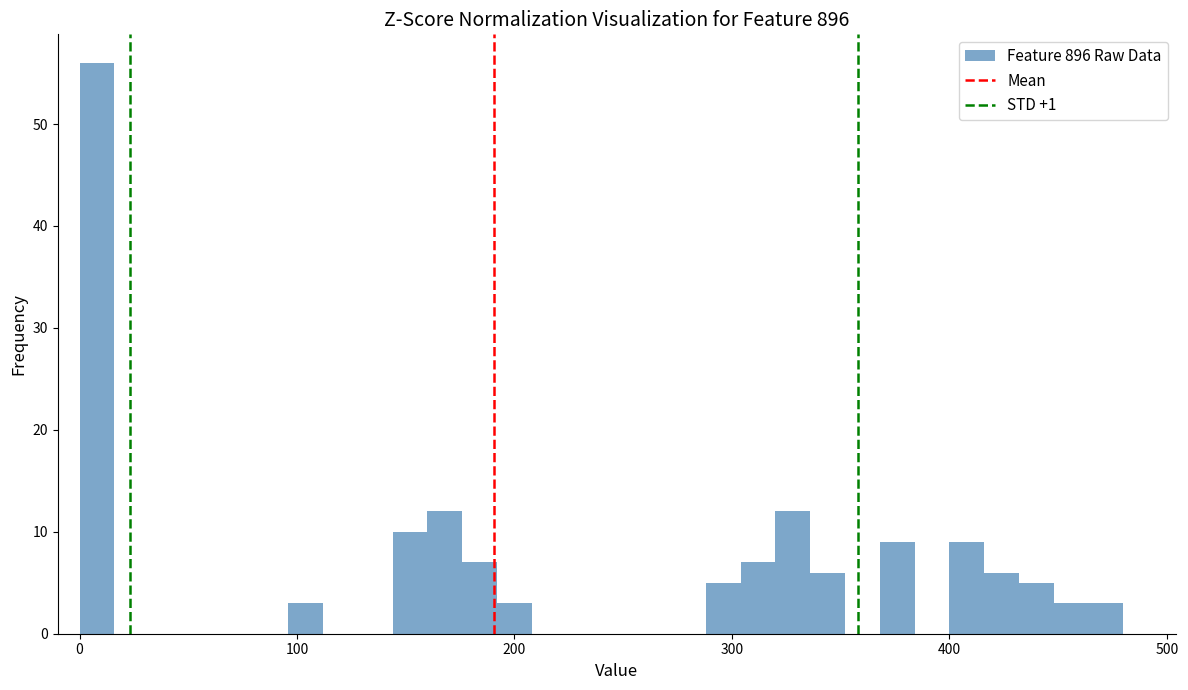

Read against the x-axis, roughly where is the centre of the tallest bar?

10